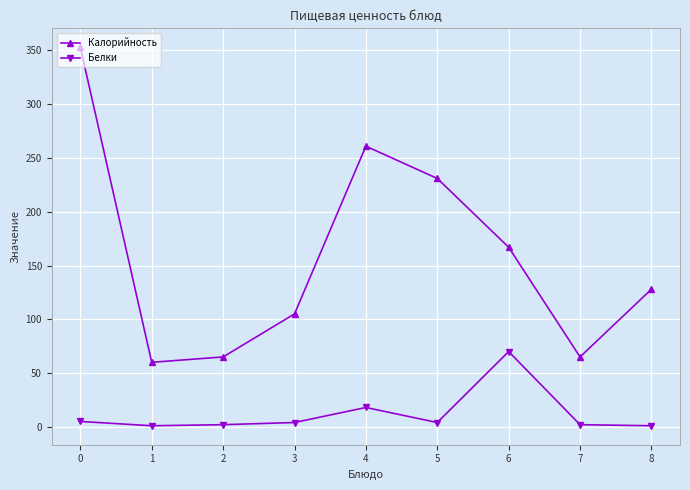

Read the Белки value at 4, to the nearest 5.

20